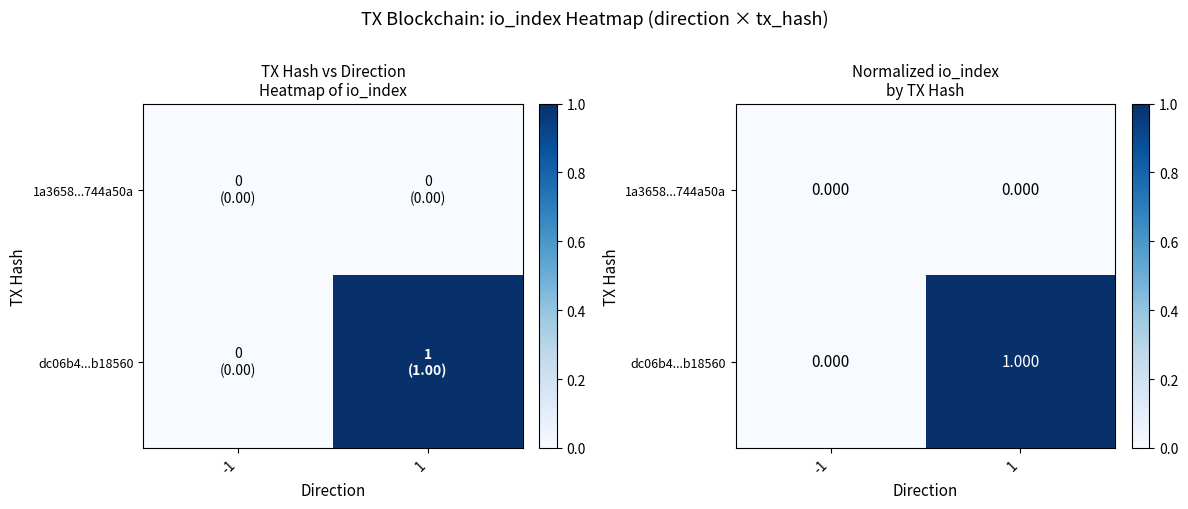

The value of 1a3658...744a50a at -1 is 0. True or false?

True